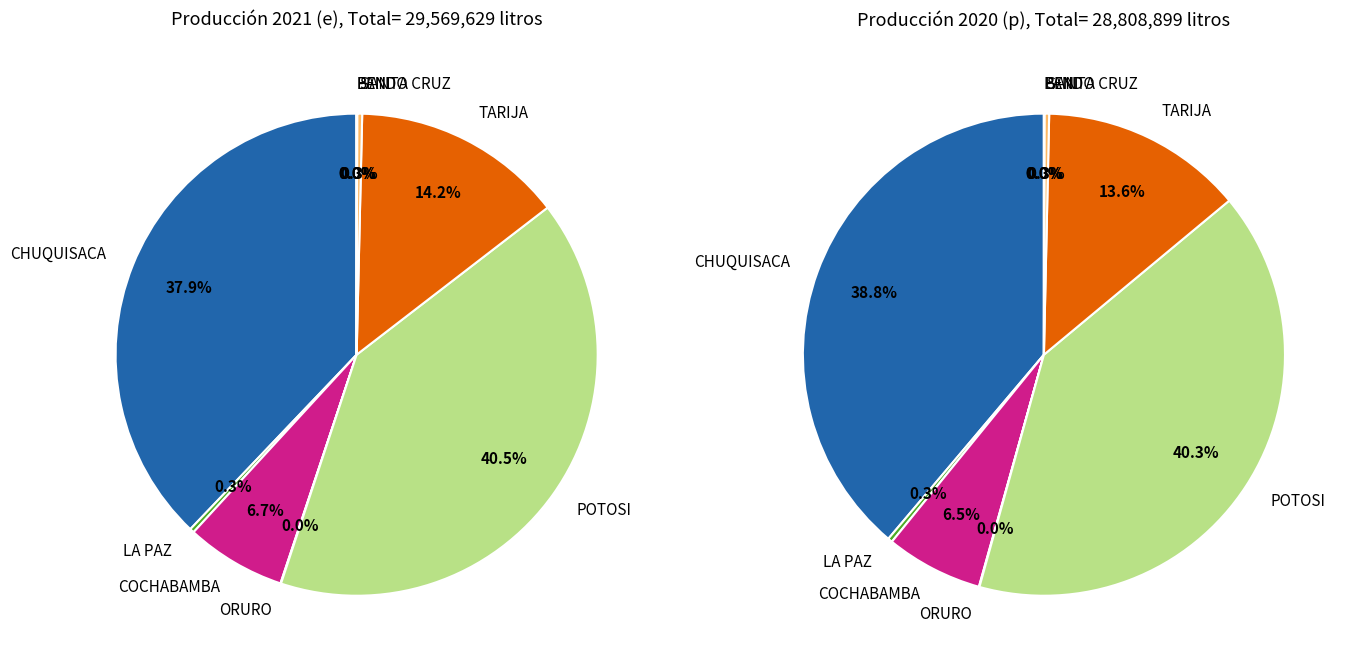

True or false: ORURO accounts for 1% of the total.

False